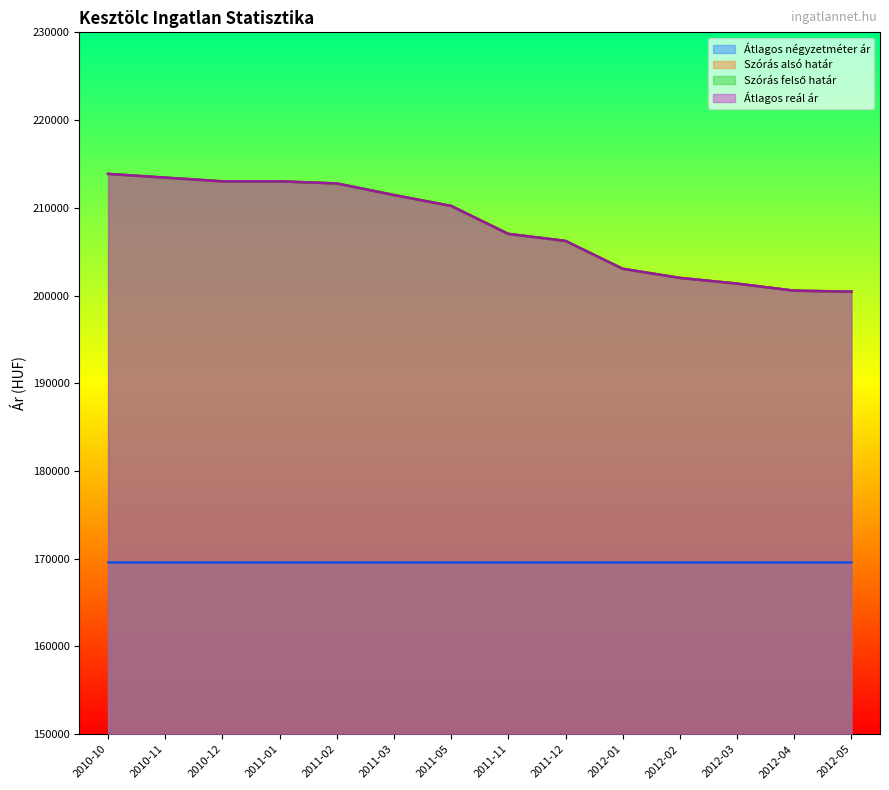

What is the difference between the maximum and minimum values in the Szórás felső határ series?

13420